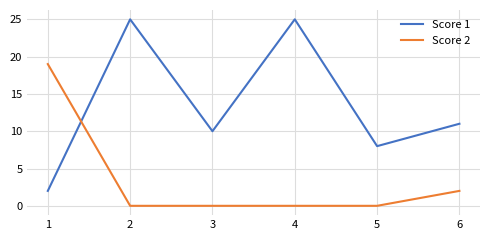

True or false: Score 2 has a value of 1 at 6.

False